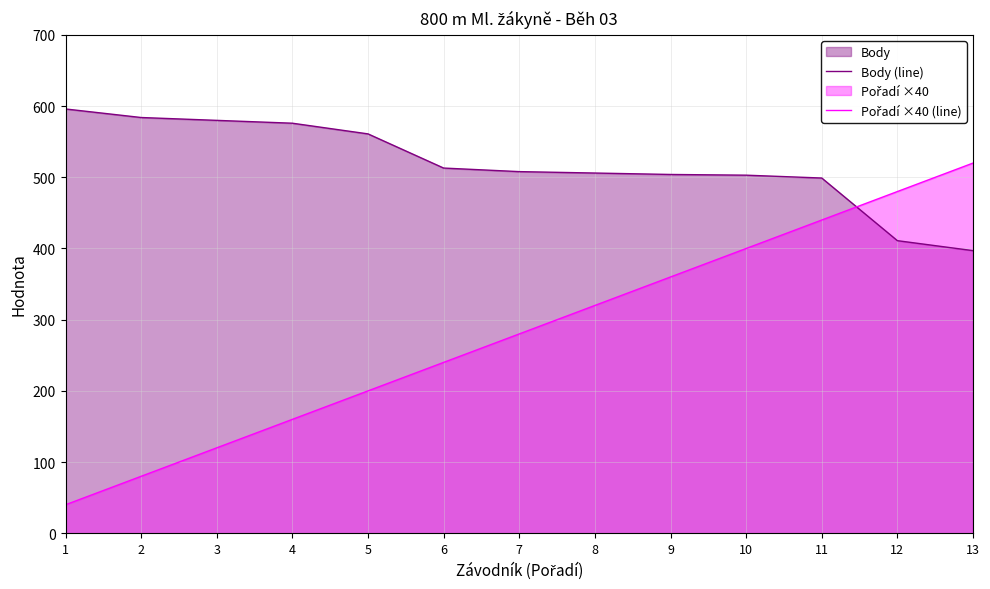

What is the spread (max minus min) of values at 9?

144